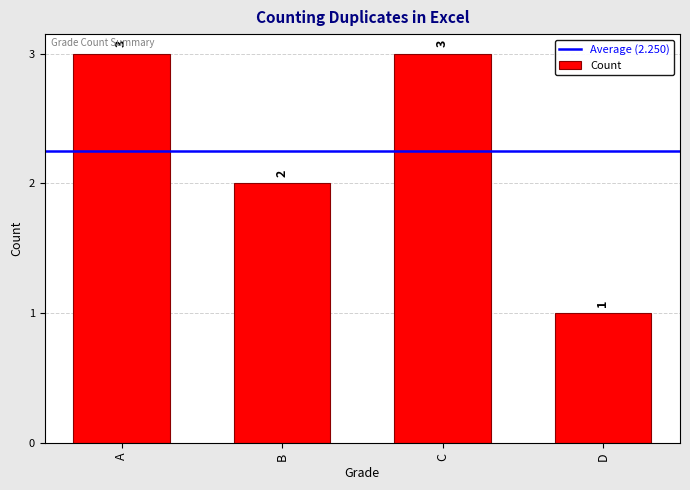

What is the value of the 4th bar from the left?

1